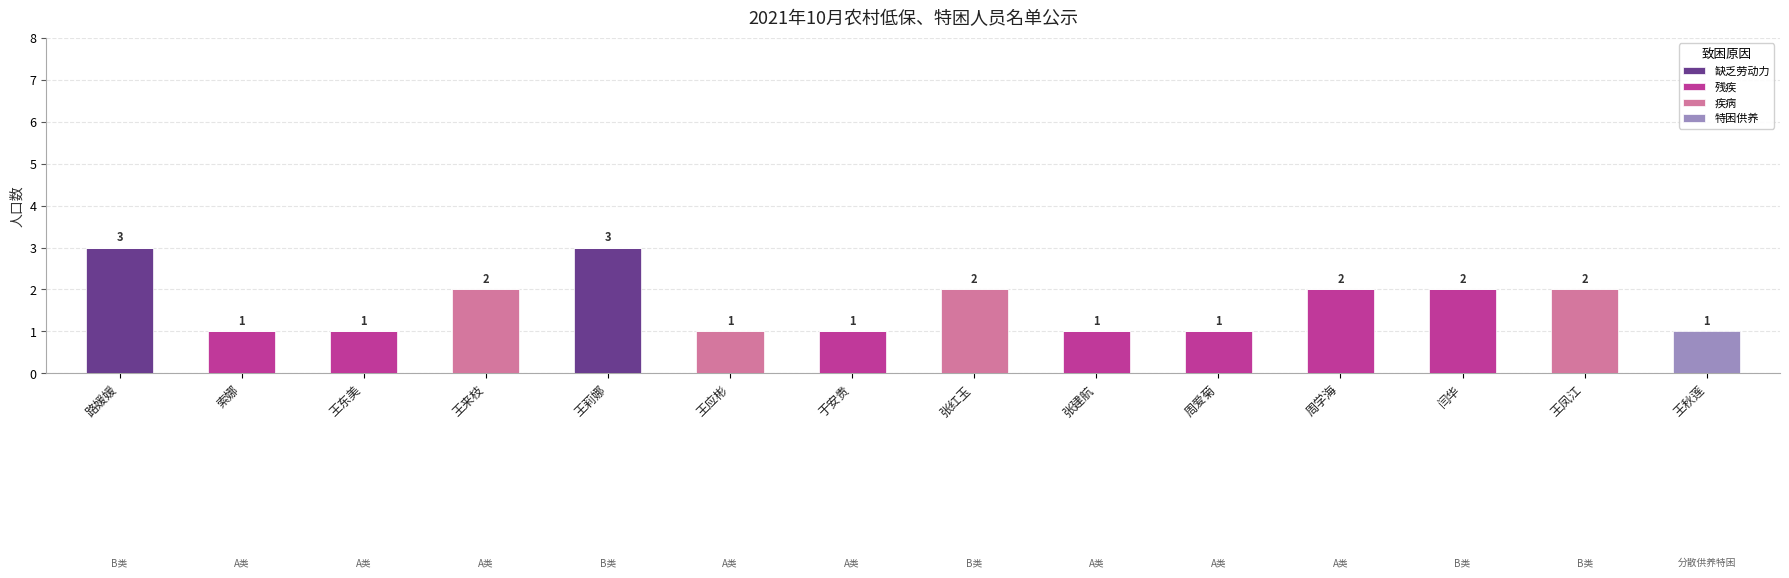

Is it true that 缺乏劳动力 equals 2 at 周爱菊?

False